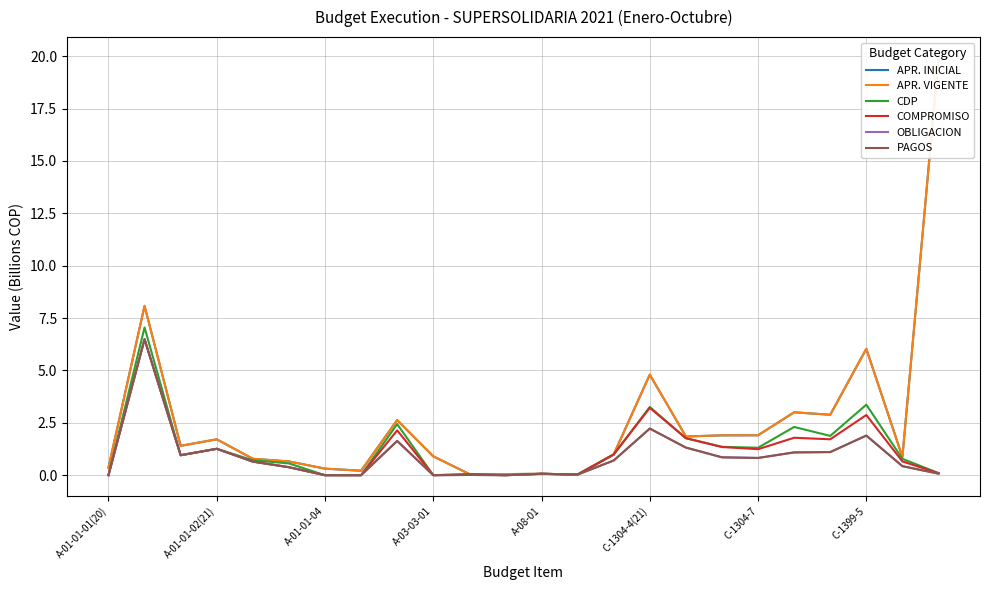

What is the difference between the CDP values at A-01-01-04 and A-03-03-01?

0.3